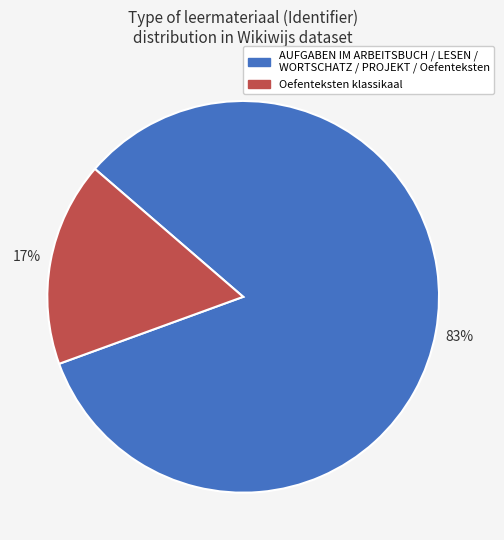

Which category has the biggest portion of the pie?

AUFGABEN IM ARBEITSBUCH / LESEN / WORTSCHATZ / PROJEKT / Oefenteksten